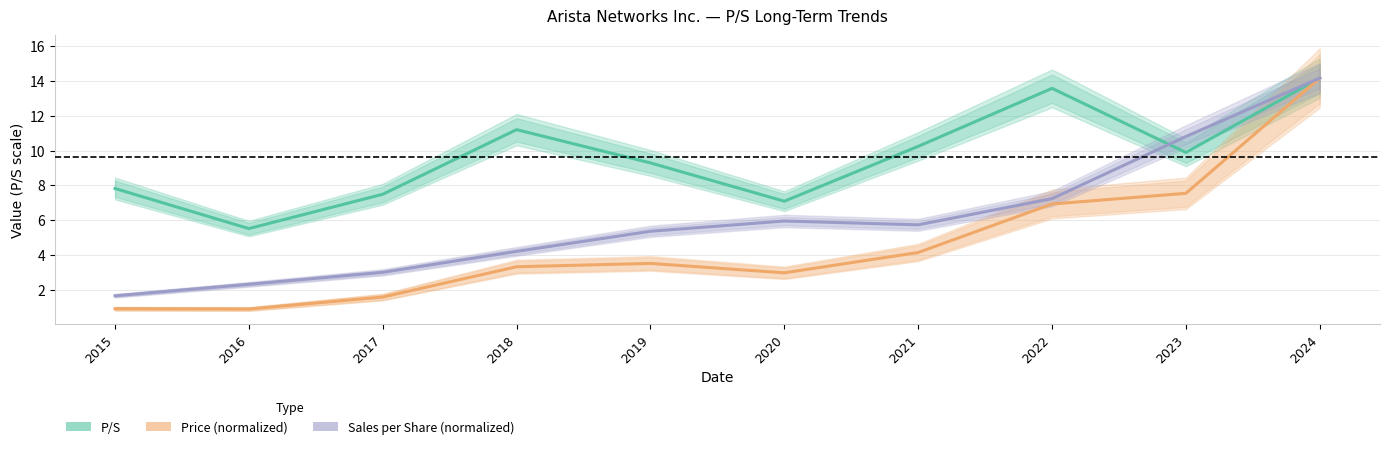

Reading left to right, extract all data points from this chart.

P/S: 7.8	5.5	7.5	11.2	9.3	7.1	10.2	13.6	9.9	14.2
Price (normalized): 0.9	0.9	1.6	3.3	3.5	3.0	4.1	6.9	7.5	14.2
Sales per Share (normalized): 1.7	2.3	3.0	4.2	5.4	6.0	5.7	7.2	10.8	14.2